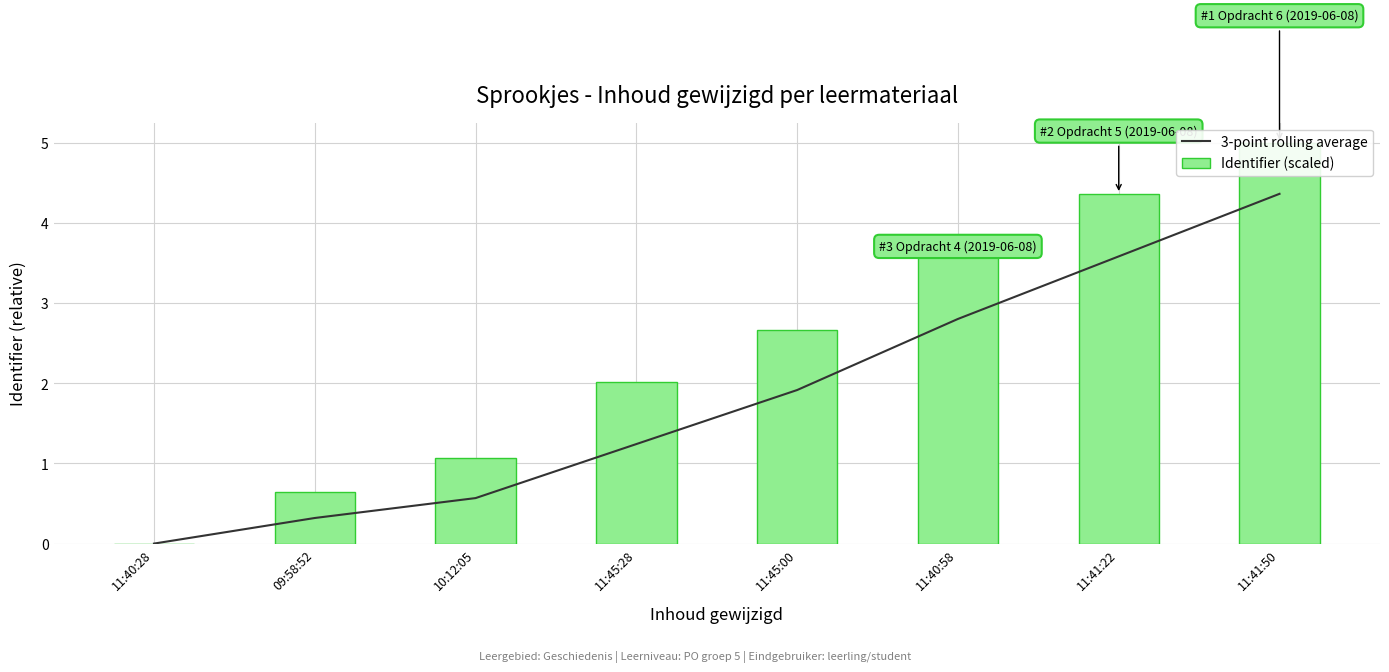

What position from the right is 11:41:22?

2